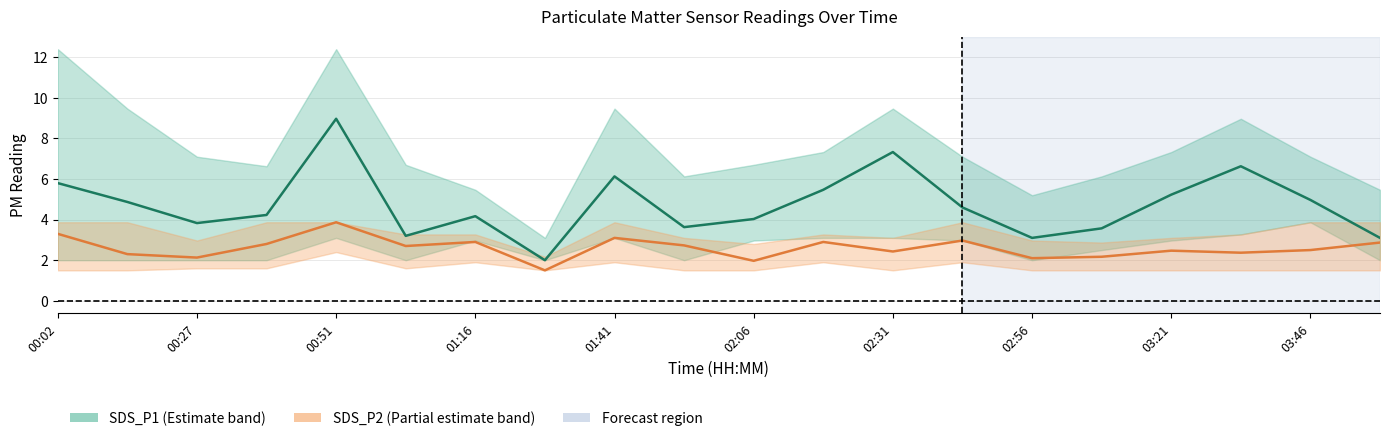

Which series has the widest spread of values?

SDS_P1